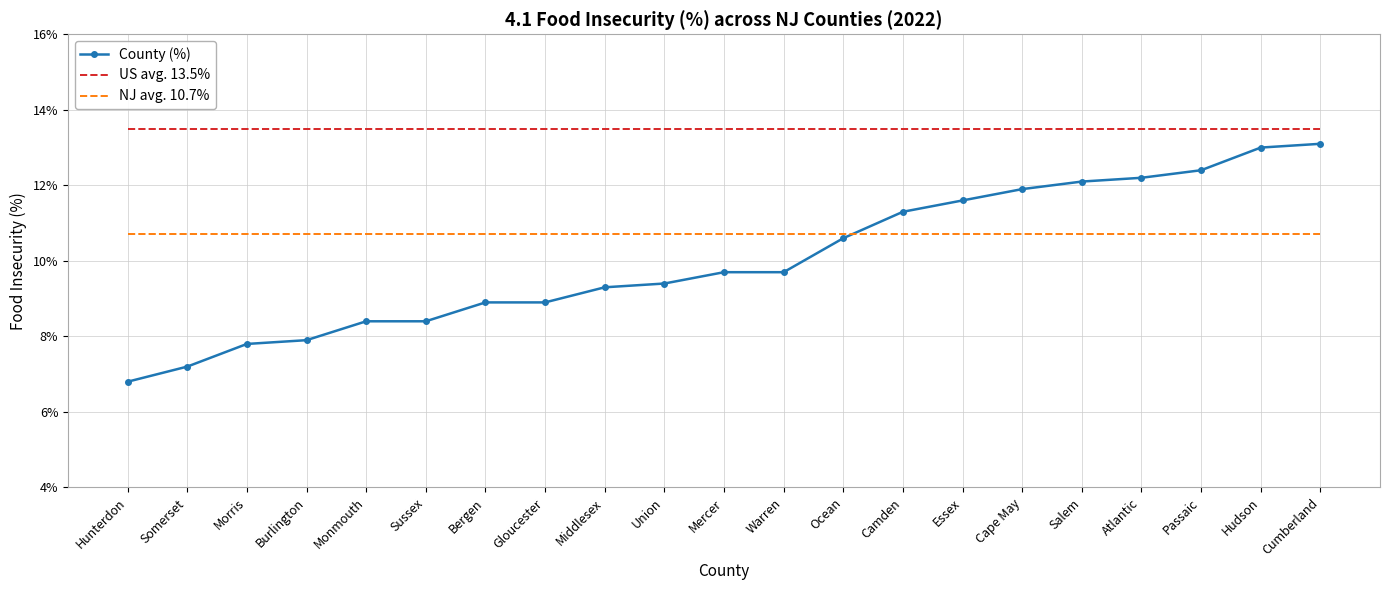

What are all the series names shown in the legend?

County (%), US avg. 13.5%, NJ avg. 10.7%